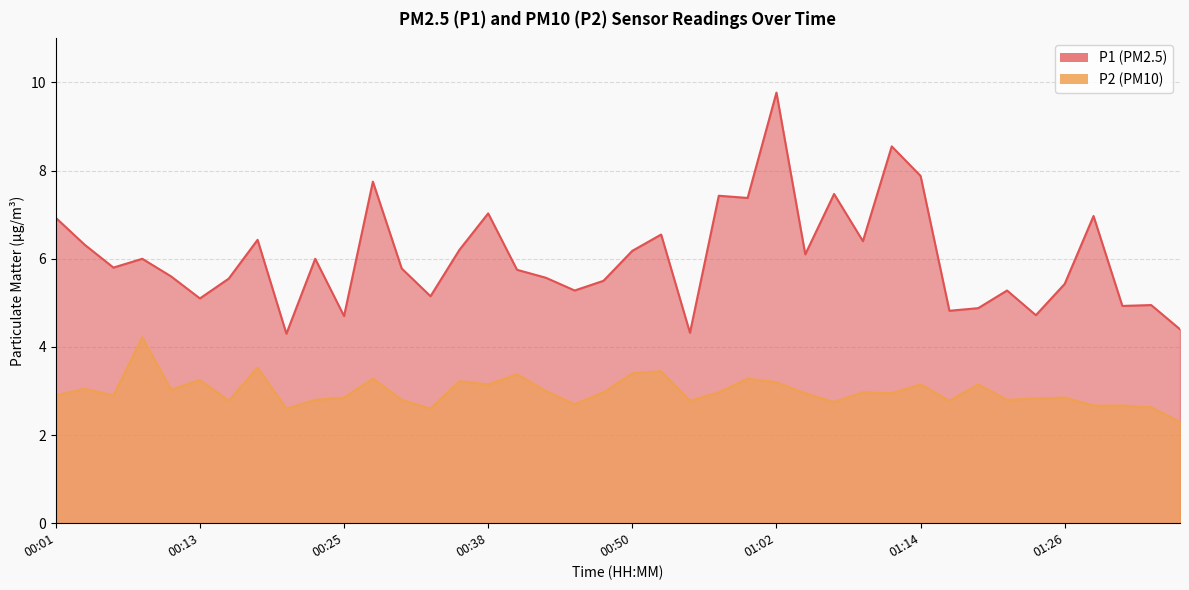

Which series has the widest spread of values?

P1